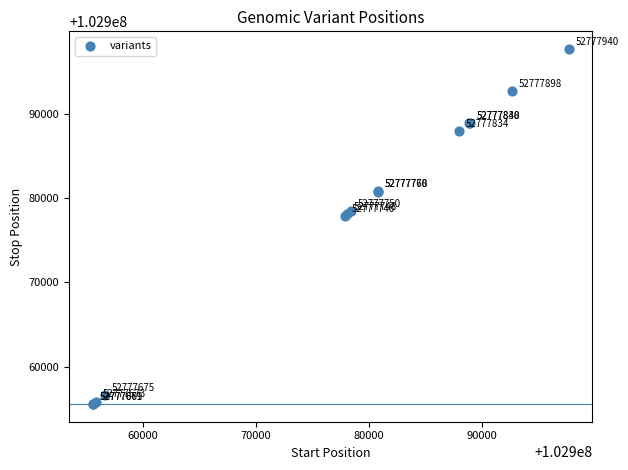

What Y value in the scatter plot is closest to 102976609?

102977860